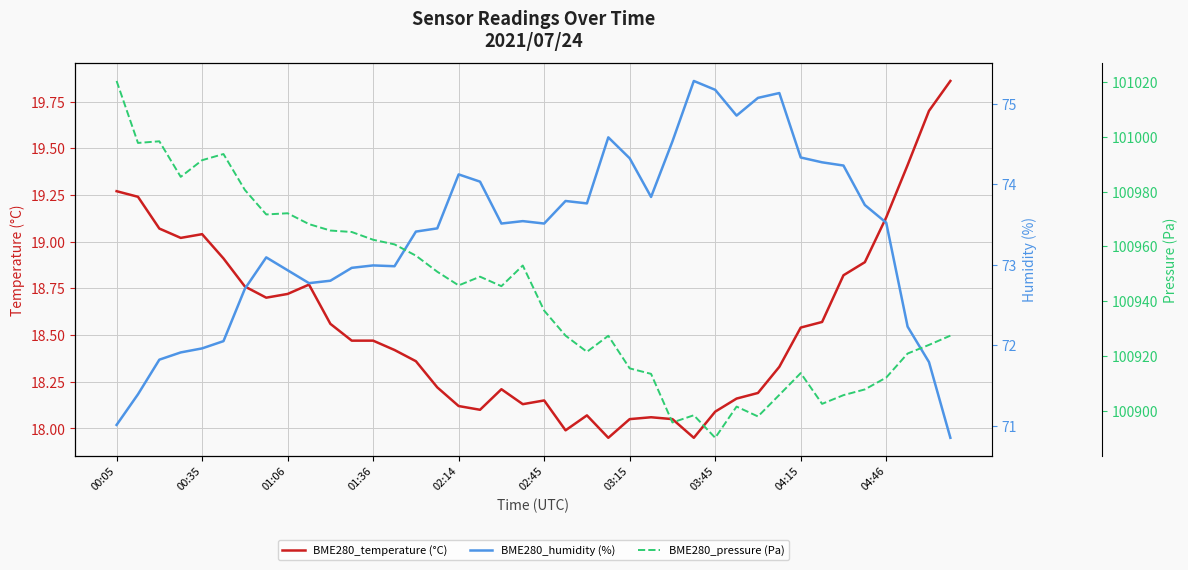

Reading left to right, what are all the values shown in this chart?

BME280_temperature (°C): 19.3	19.2	19.1	19.0	19.0	18.9	18.8	18.7	18.7	18.8	18.6	18.5	18.5	18.4	18.4	18.2	18.1	18.1	18.2	18.1	18.1	18.0	18.1	17.9	18.1	18.1	18.1	17.9	18.1	18.2	18.2	18.3	18.5	18.6	18.8	18.9	19.1	19.4	19.7	19.9
BME280_humidity (%): 71.0	71.4	71.8	71.9	72.0	72.0	72.7	73.1	72.9	72.8	72.8	73.0	73.0	73.0	73.4	73.5	74.1	74.0	73.5	73.5	73.5	73.8	73.8	74.6	74.3	73.8	74.5	75.3	75.2	74.8	75.1	75.1	74.3	74.3	74.2	73.7	73.5	72.2	71.8	70.8
BME280_pressure (Pa): 101020.5	100997.8	100998.4	100985.4	100991.5	100993.8	100980.7	100971.7	100972.1	100968.2	100965.8	100965.3	100962.4	100960.8	100956.6	100950.8	100945.8	100948.9	100945.5	100953.0	100936.5	100927.4	100921.5	100927.3	100915.4	100913.4	100895.6	100898.3	100890.0	100901.4	100897.8	100905.7	100913.7	100902.4	100905.6	100907.7	100912.1	100920.8	100924.0	100927.4